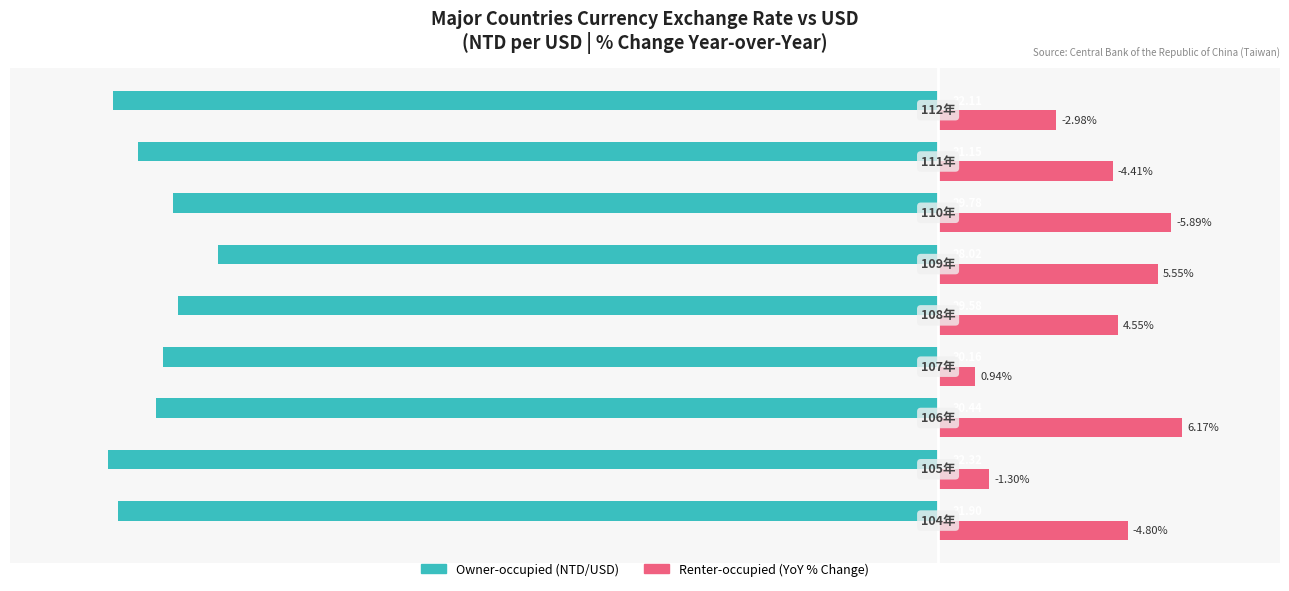

How many bars are there in each group?

2